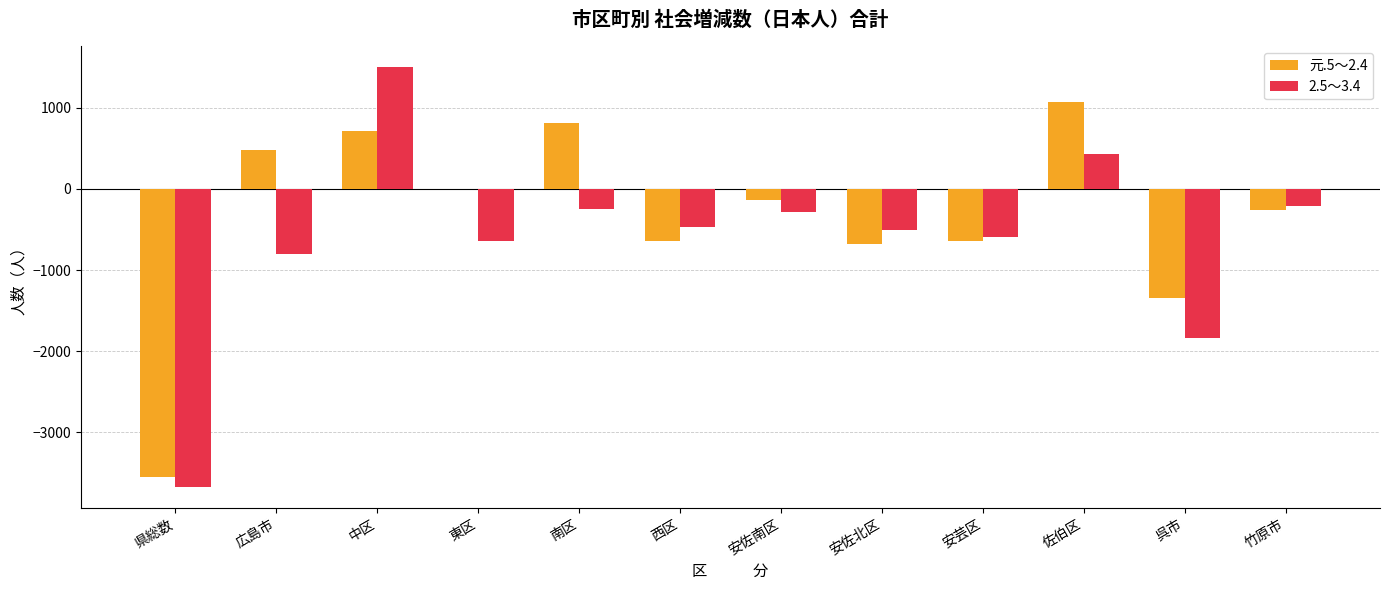

True or false: 元.5～2.4 has a value of -641 at 安芸区.

True